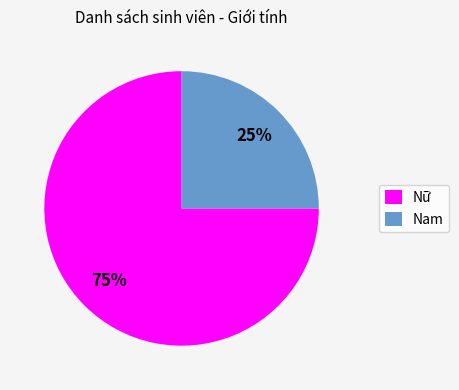

Between Nữ and Nam, which is larger?

Nữ